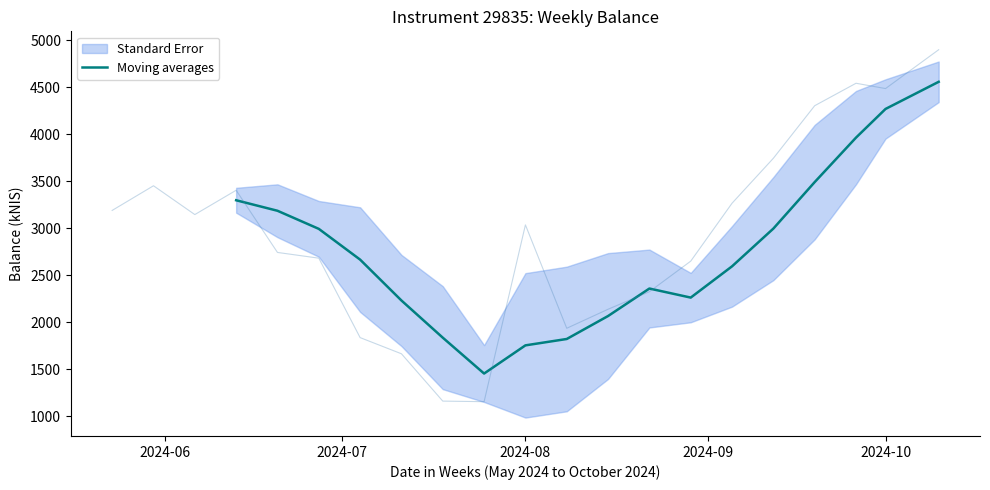

How many lines are shown in the chart?

1